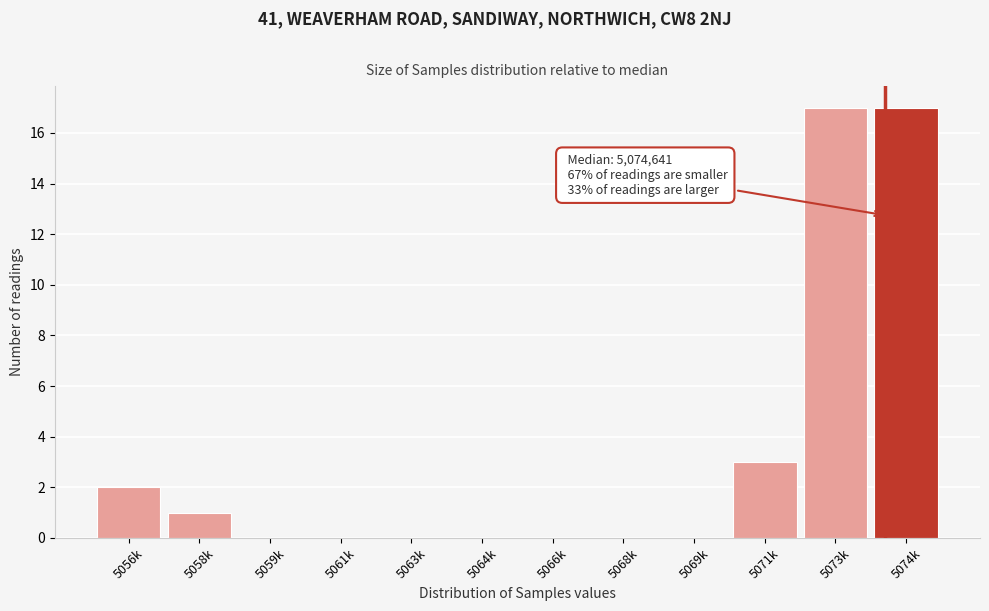

Reading left to right, list all the values displayed in this chart.

5056k=2	5058k=1	5059k=0	5061k=0	5063k=0	5064k=0	5066k=0	5068k=0	5069k=0	5071k=3	5073k=17	5074k=17